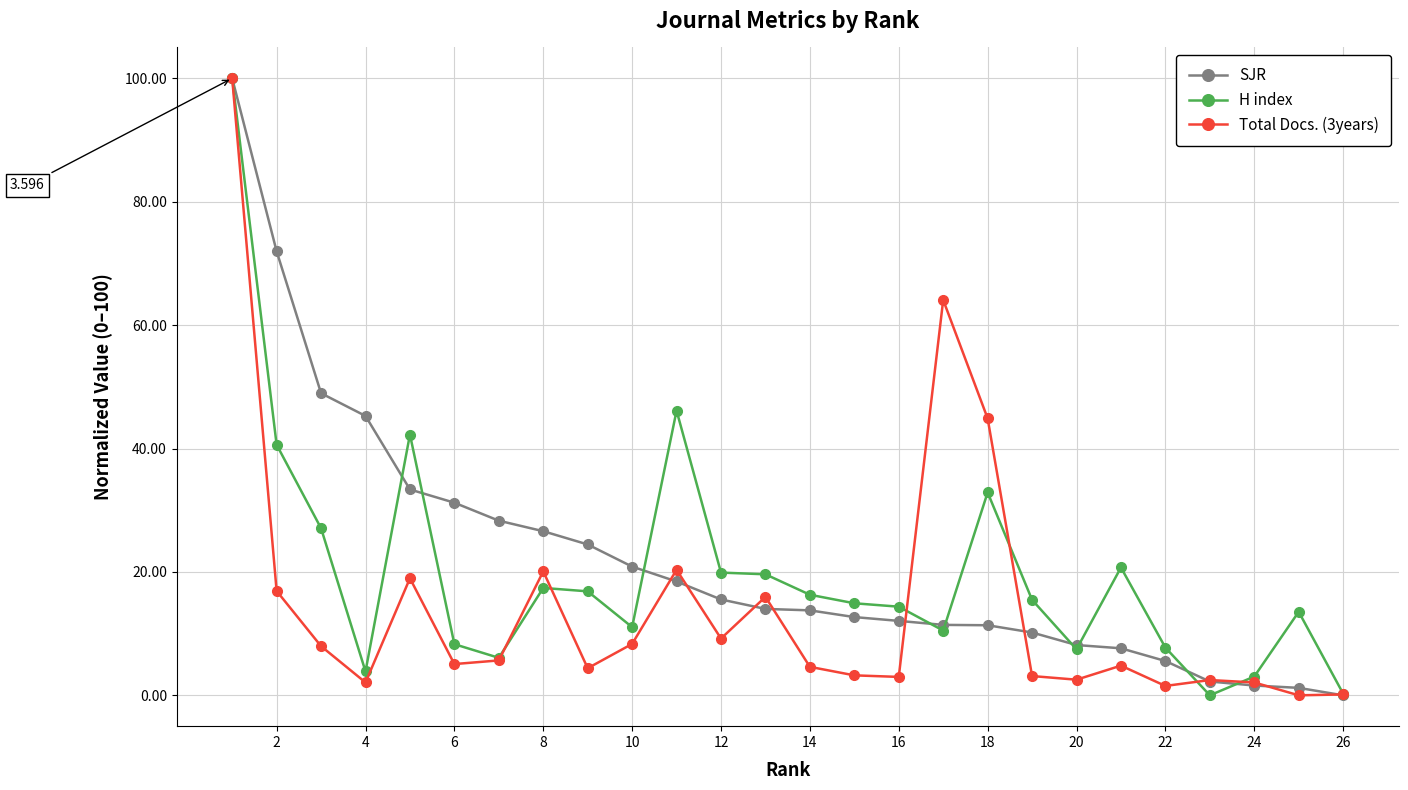

Between 16 and 24, which series saw the biggest shift?

H index